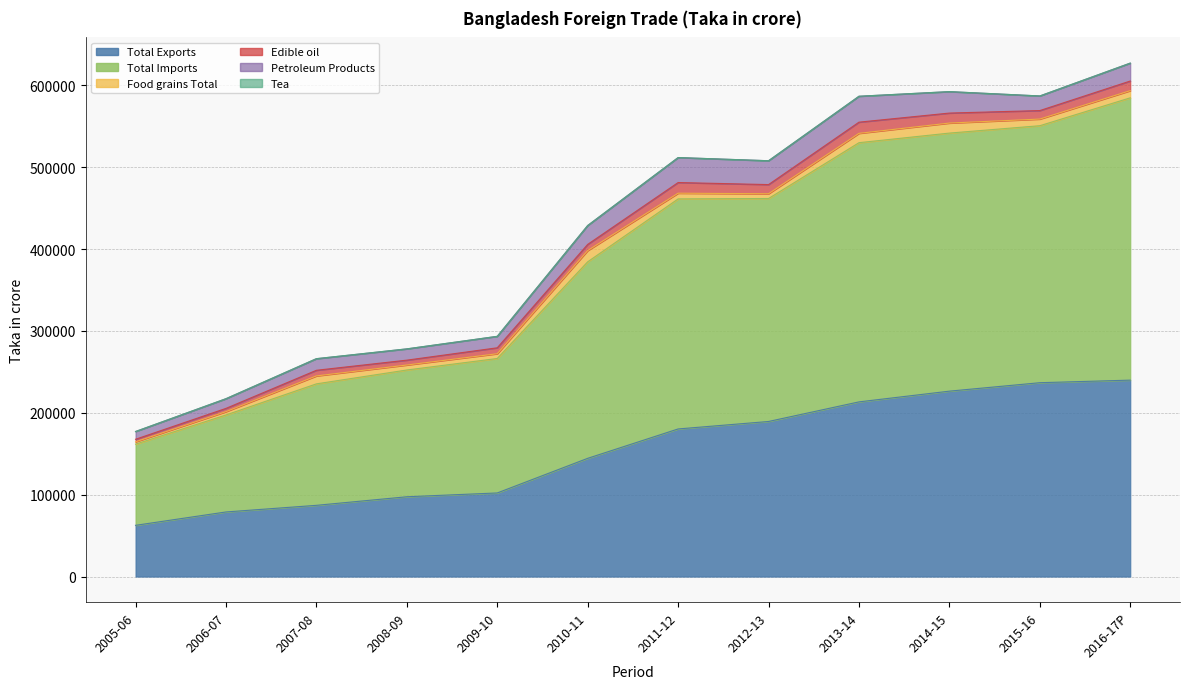

Rank the series at 2010-11 from highest to lowest value.

Total Imports, Total Exports, Petroleum Products, Food grains Total, Edible oil, Tea